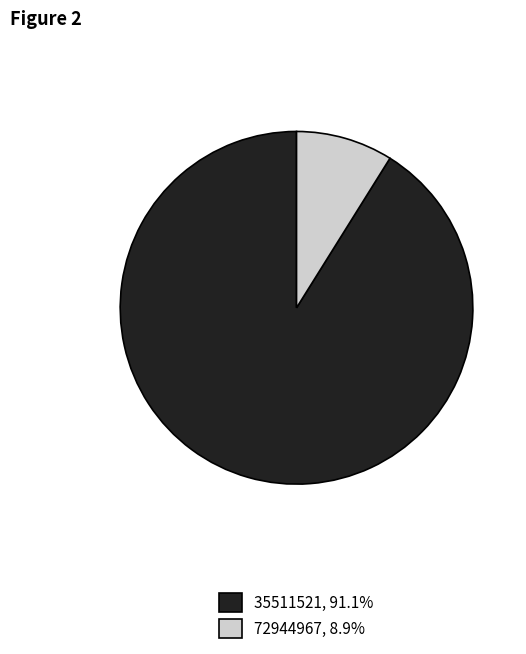

How many segments does this pie chart have?

2